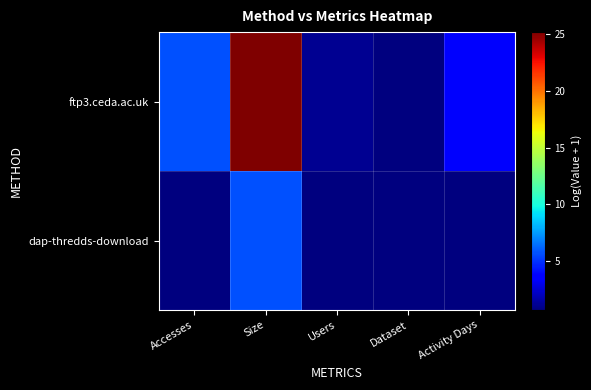

Which series changed the most between Accesses and Size?

ftp3.ceda.ac.uk